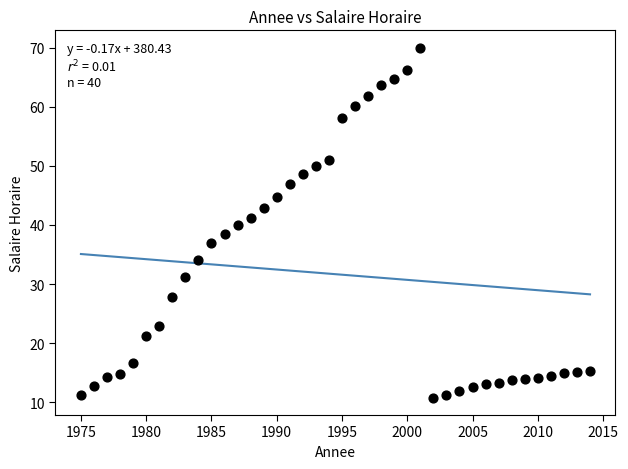

What is the range of X values (max minus min)?

39.0